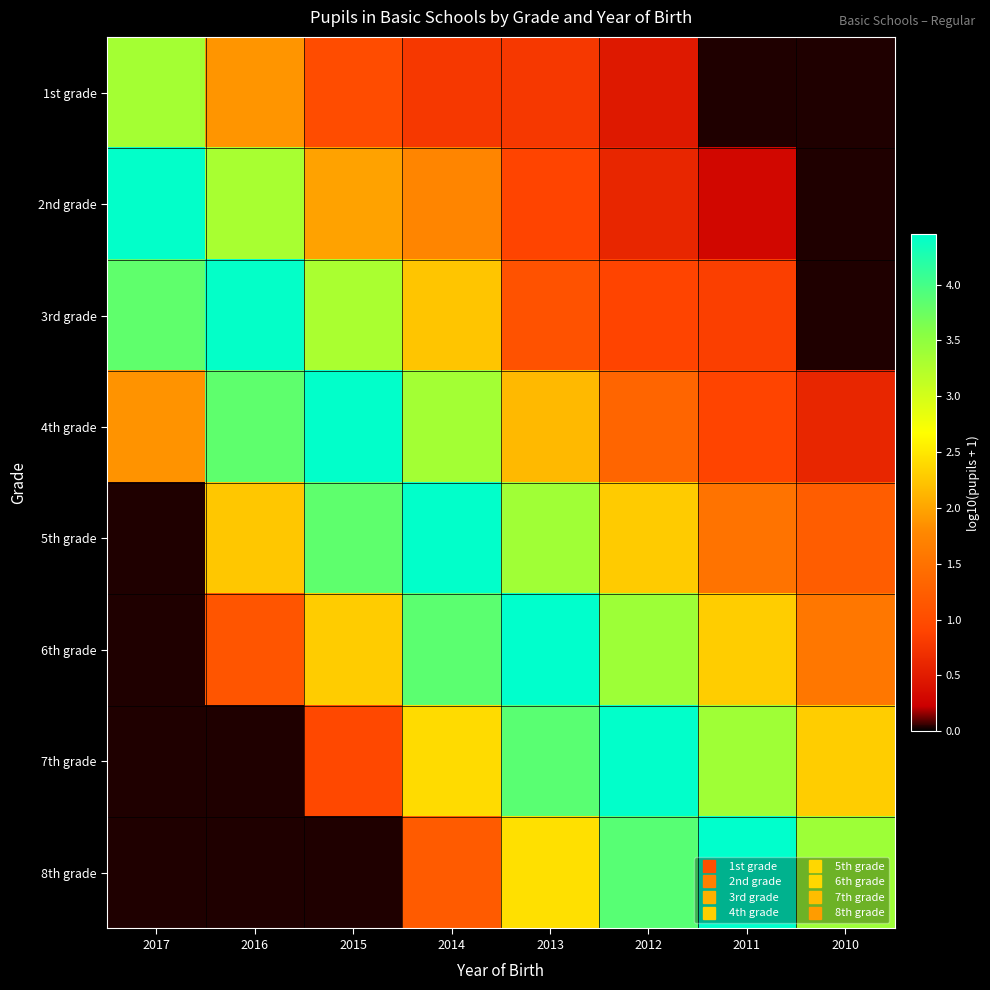

At how many categories does at least one series exceed 1?

8